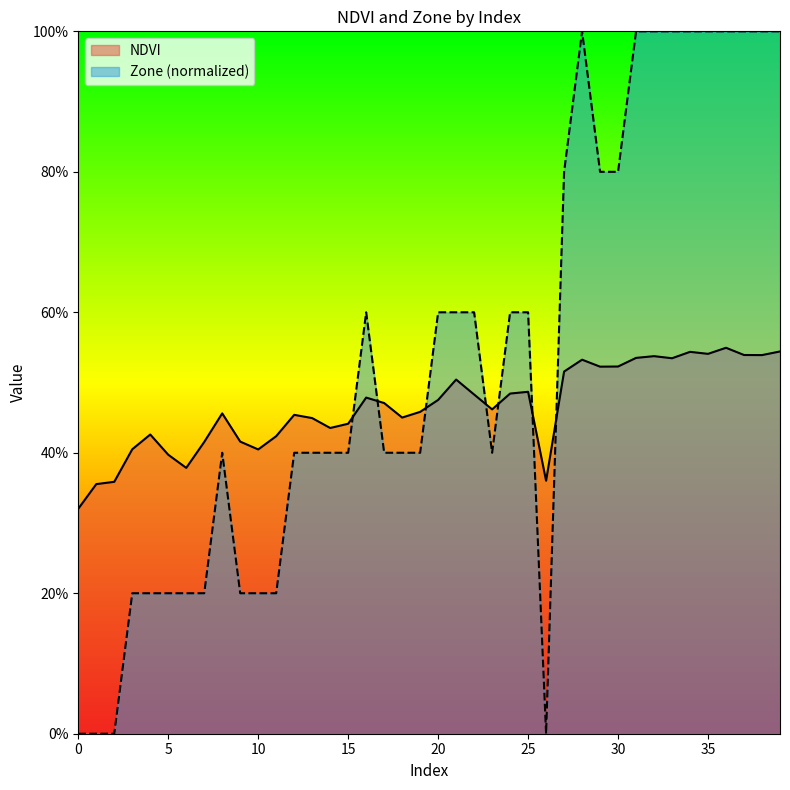

At which category is the sum across all series the highest?

36